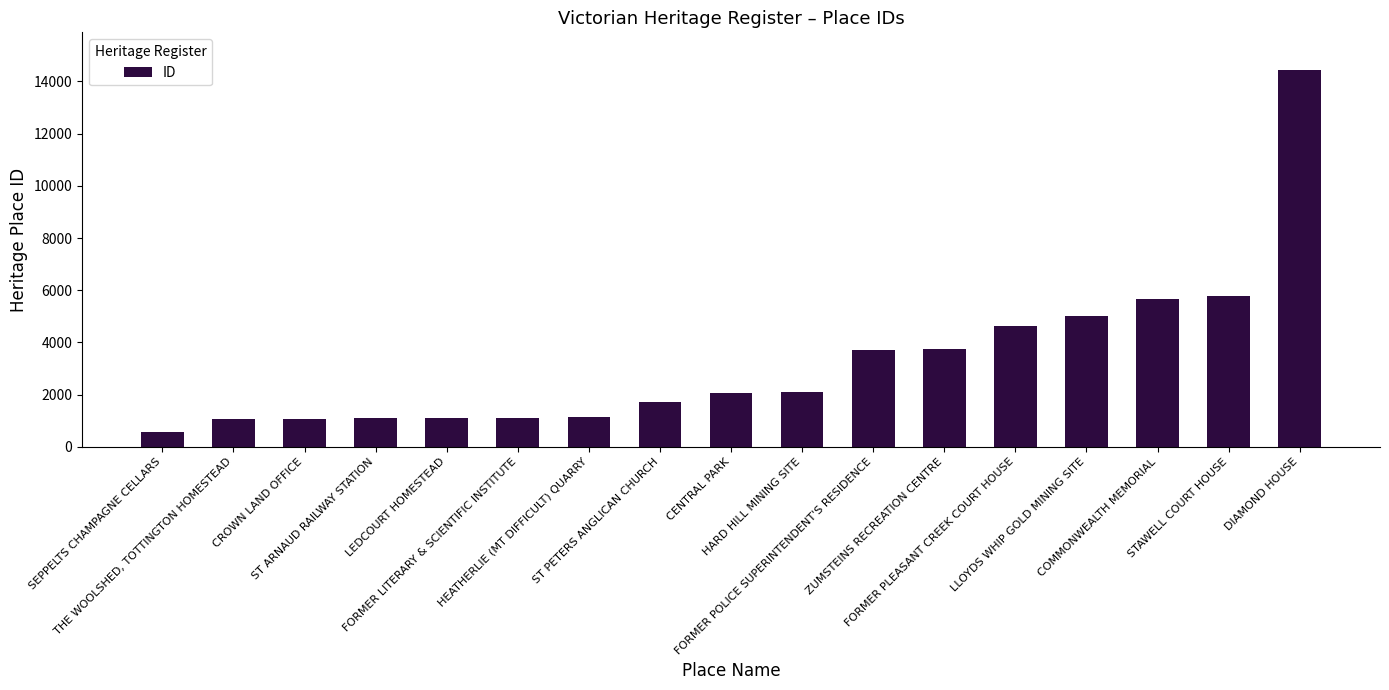

How many data points are less than 2048?

8